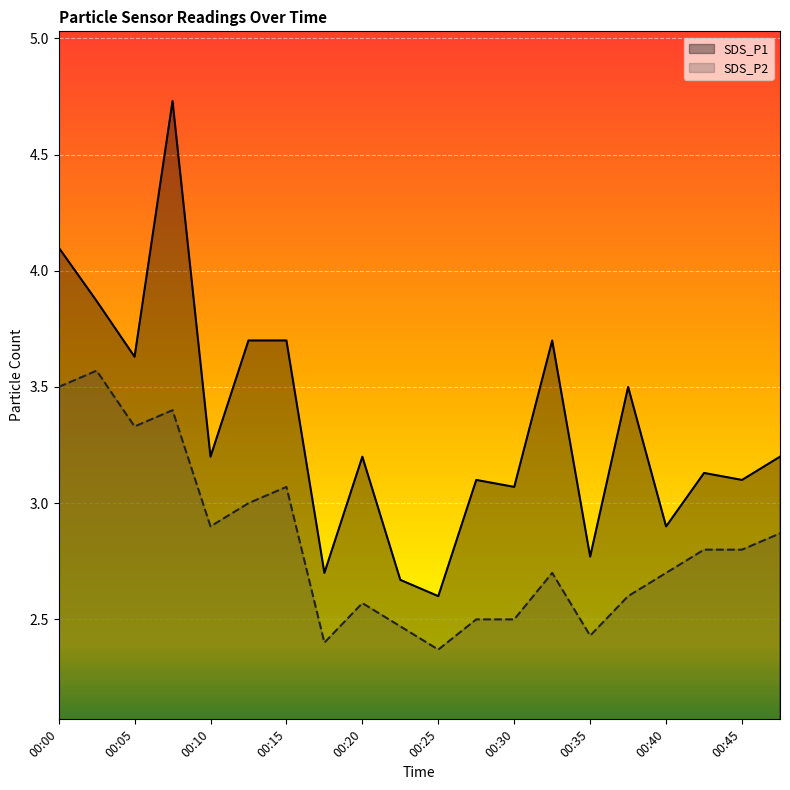

What is the difference between the maximum and minimum values in the SDS_P1 series?

2.1